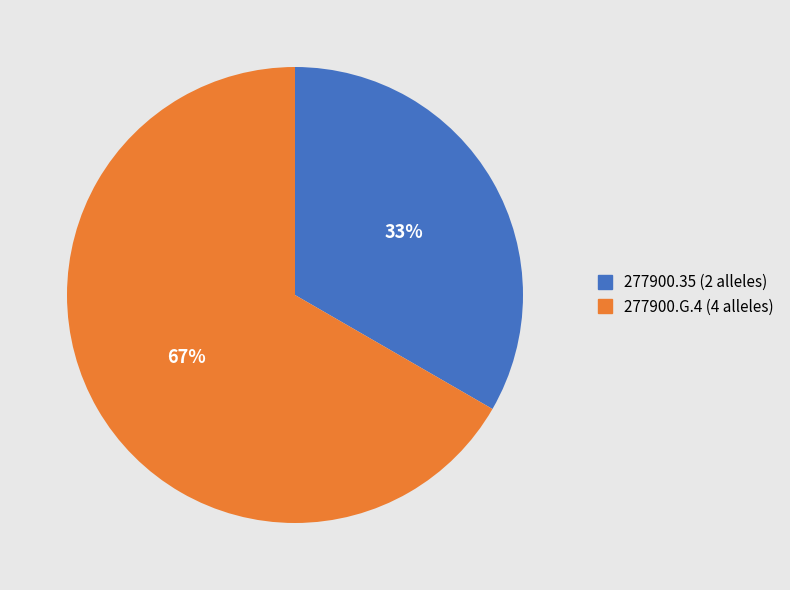

What is the majority slice?

277900.G.4